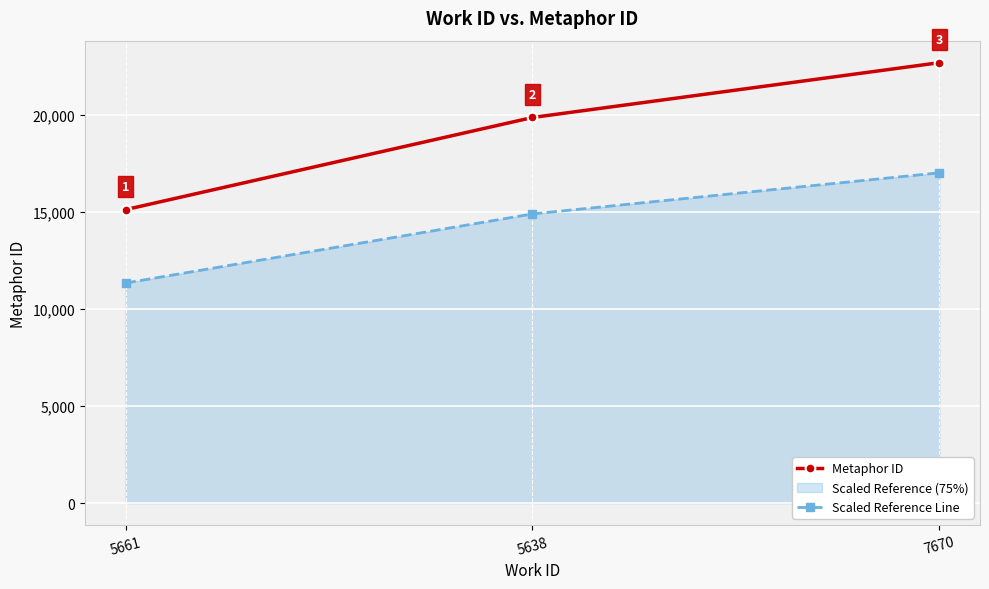

At how many categories does at least one series exceed 19869?

2